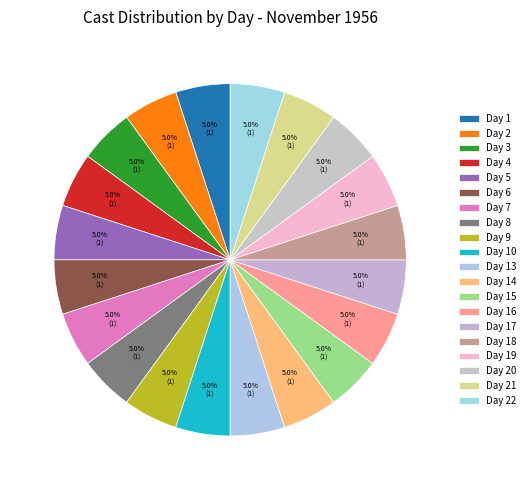

What percentage is the Day 6 slice, to the nearest percent?

5%